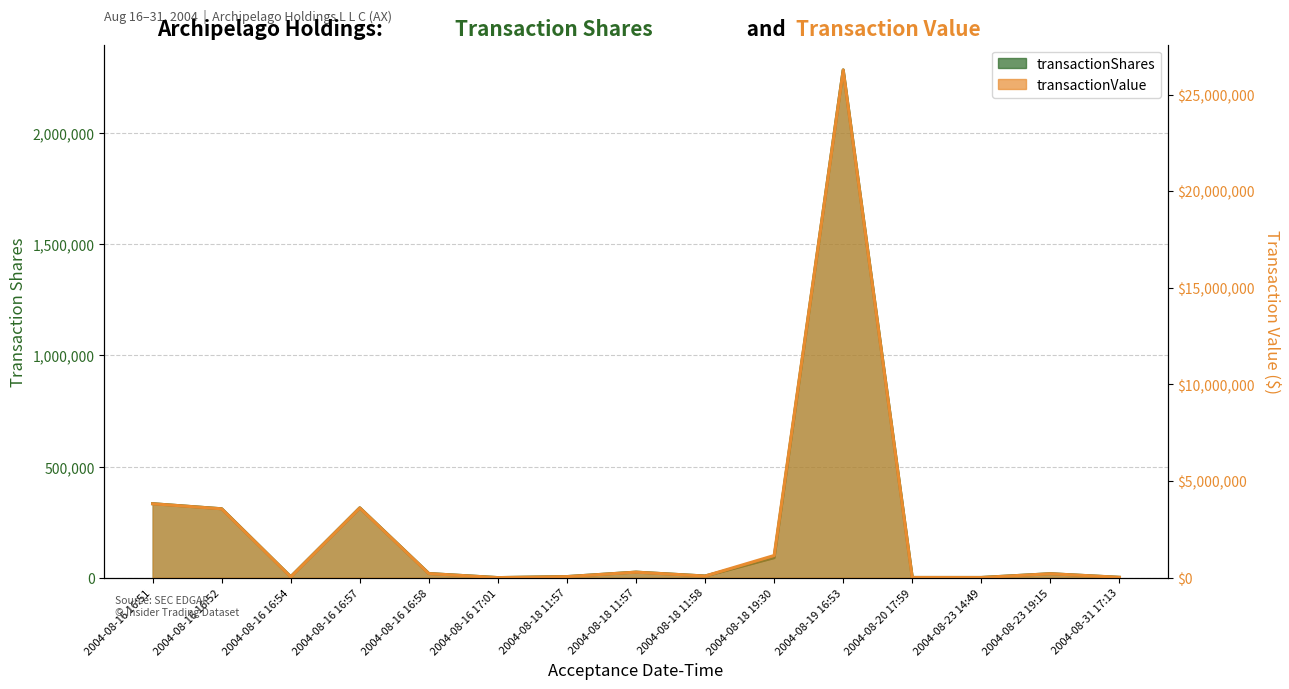

Which category has the lowest value in the transactionValue series?

2004-08-16 17:01